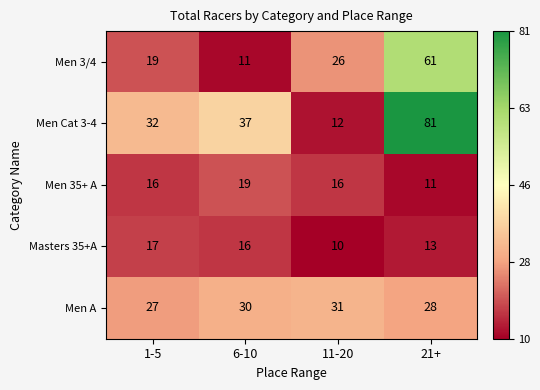

How many Men 35+ A values are between 16 and 19?

3